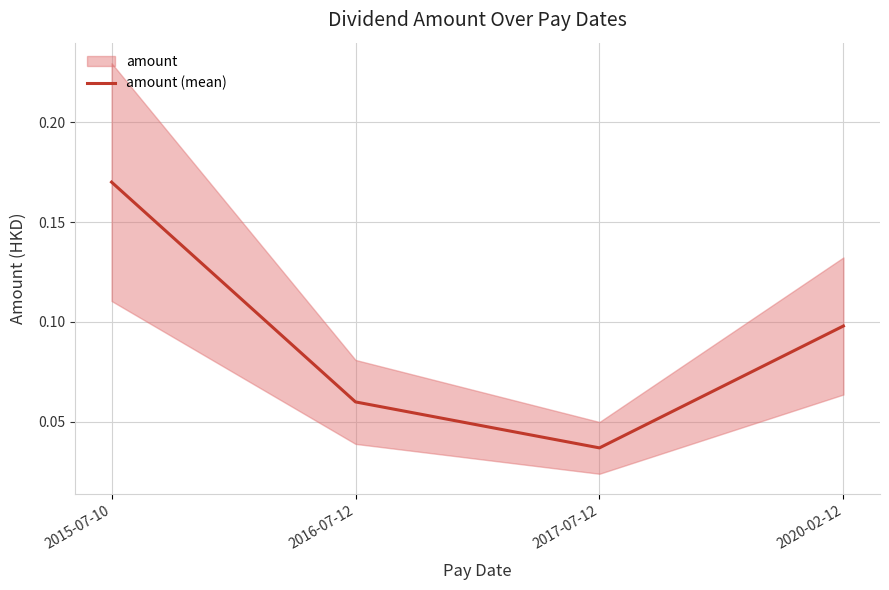

Reading right to left, list all the values displayed in this chart.

2020-02-12=0.1	2017-07-12=0.0	2016-07-12=0.1	2015-07-10=0.2